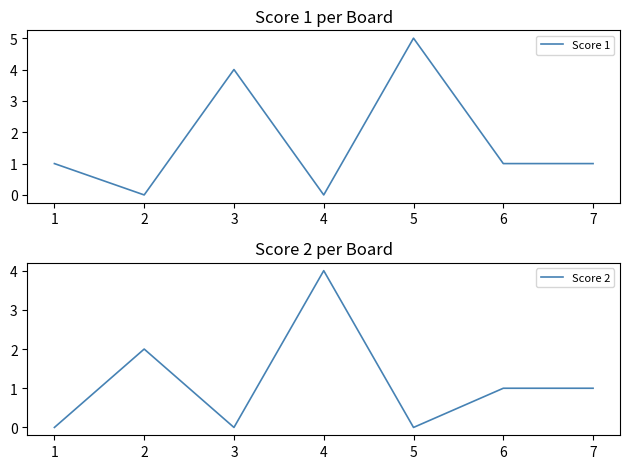

How many lines are shown in the chart?

2